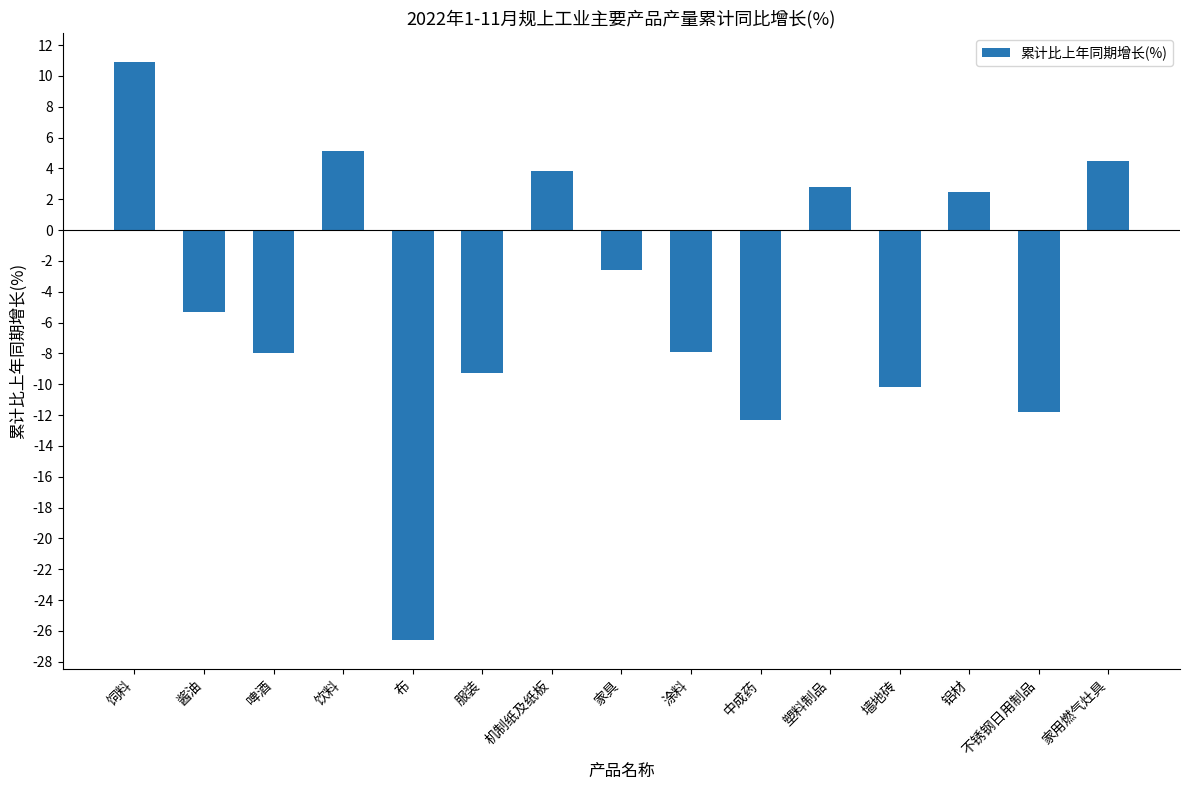

What is the difference between the maximum and minimum values?

37.5